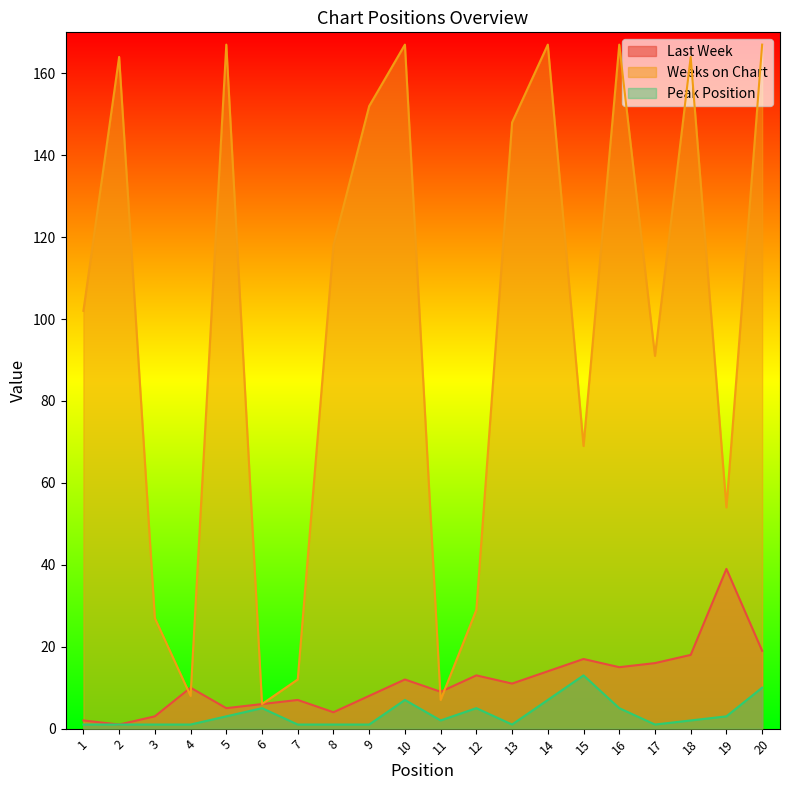

Where do Last Week and Weeks on Chart first cross each other?

3 and 4